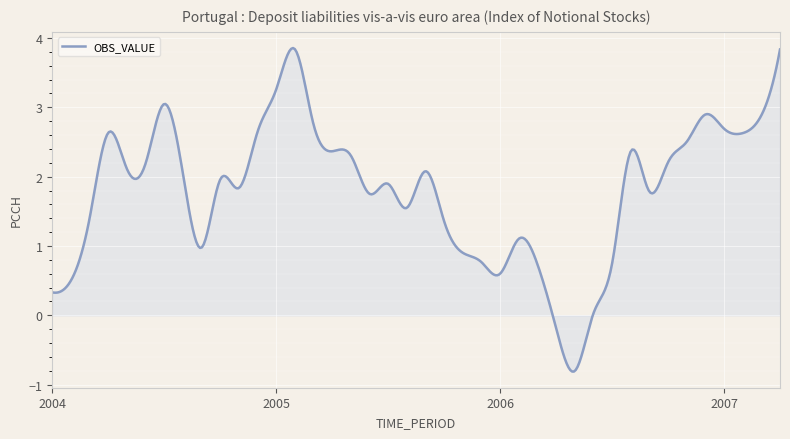

What is the difference between the maximum and minimum values?

4.7